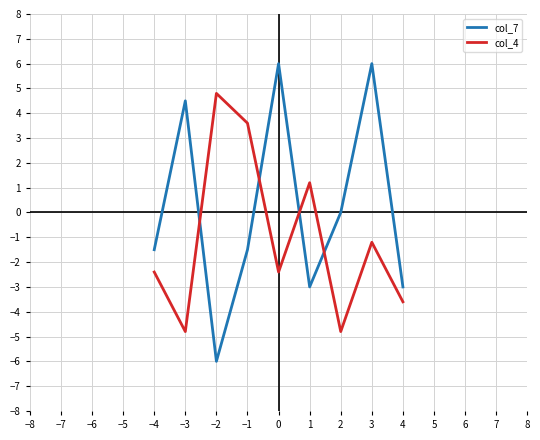

At −4, list the series in order from smallest to largest.

col_4, col_7